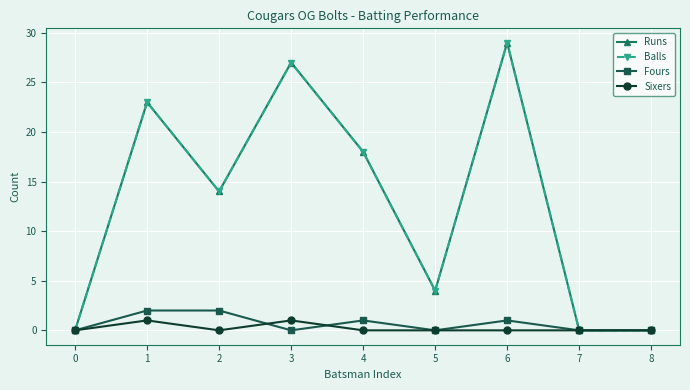

What is the average value of the Balls series?

13